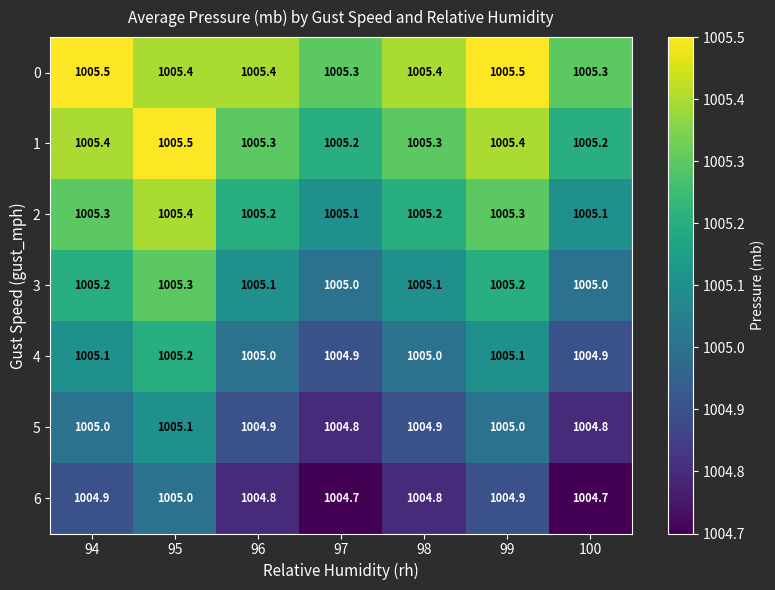

What is the maximum value for 5?

1005.1